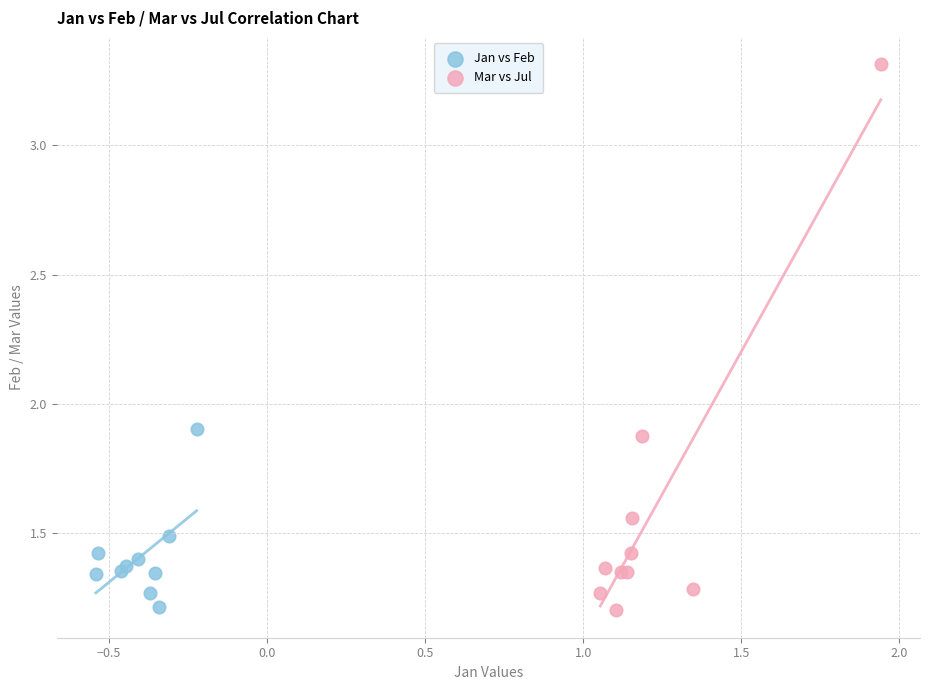

Which series has the largest Y range (max minus min)?

Mar vs Jul